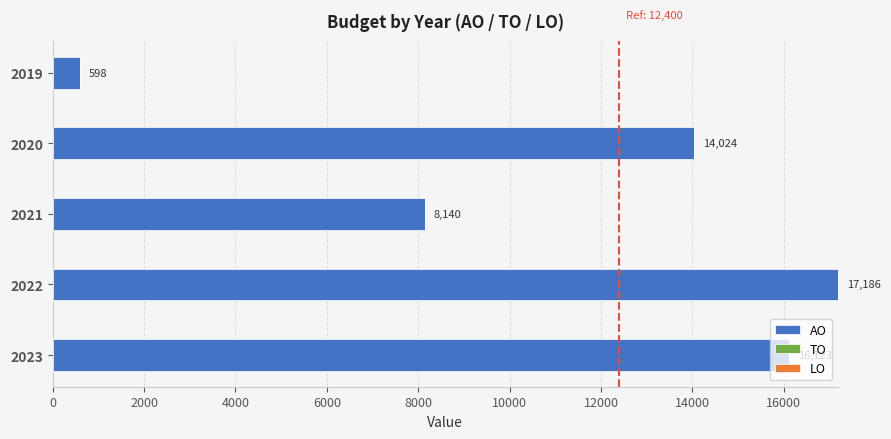

What is the average value?

11214